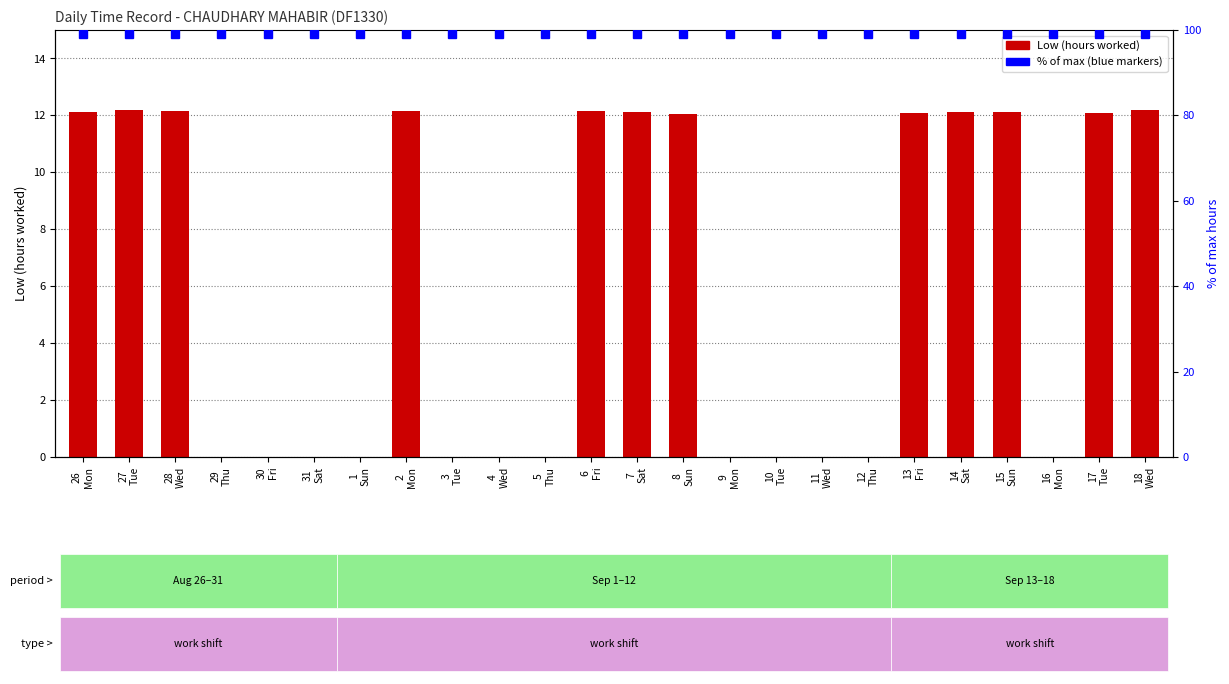

What is the difference between the Low (hours) values at 30
Fri and 13
Fri?

12.1